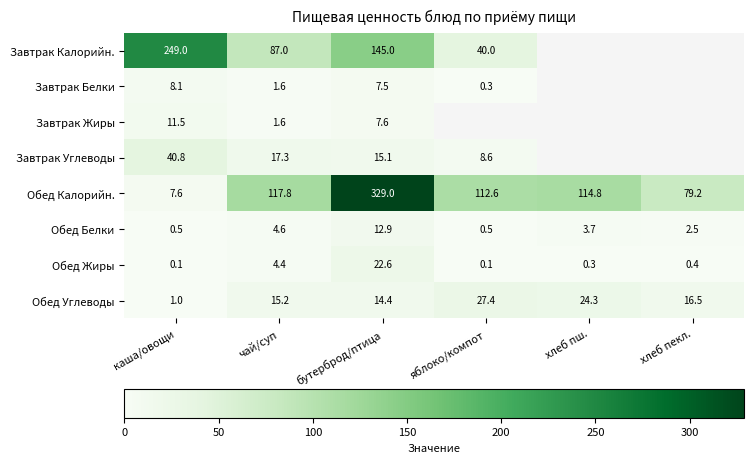

What value does the Обед Углеводы series have at каша/овощи?

1.0